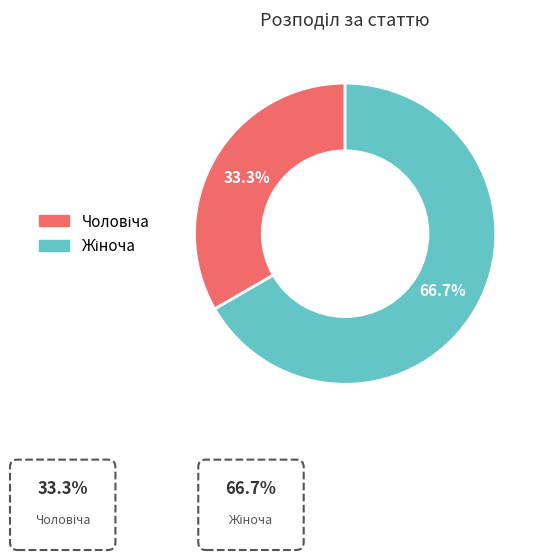

Does any single category account for the majority?

Yes